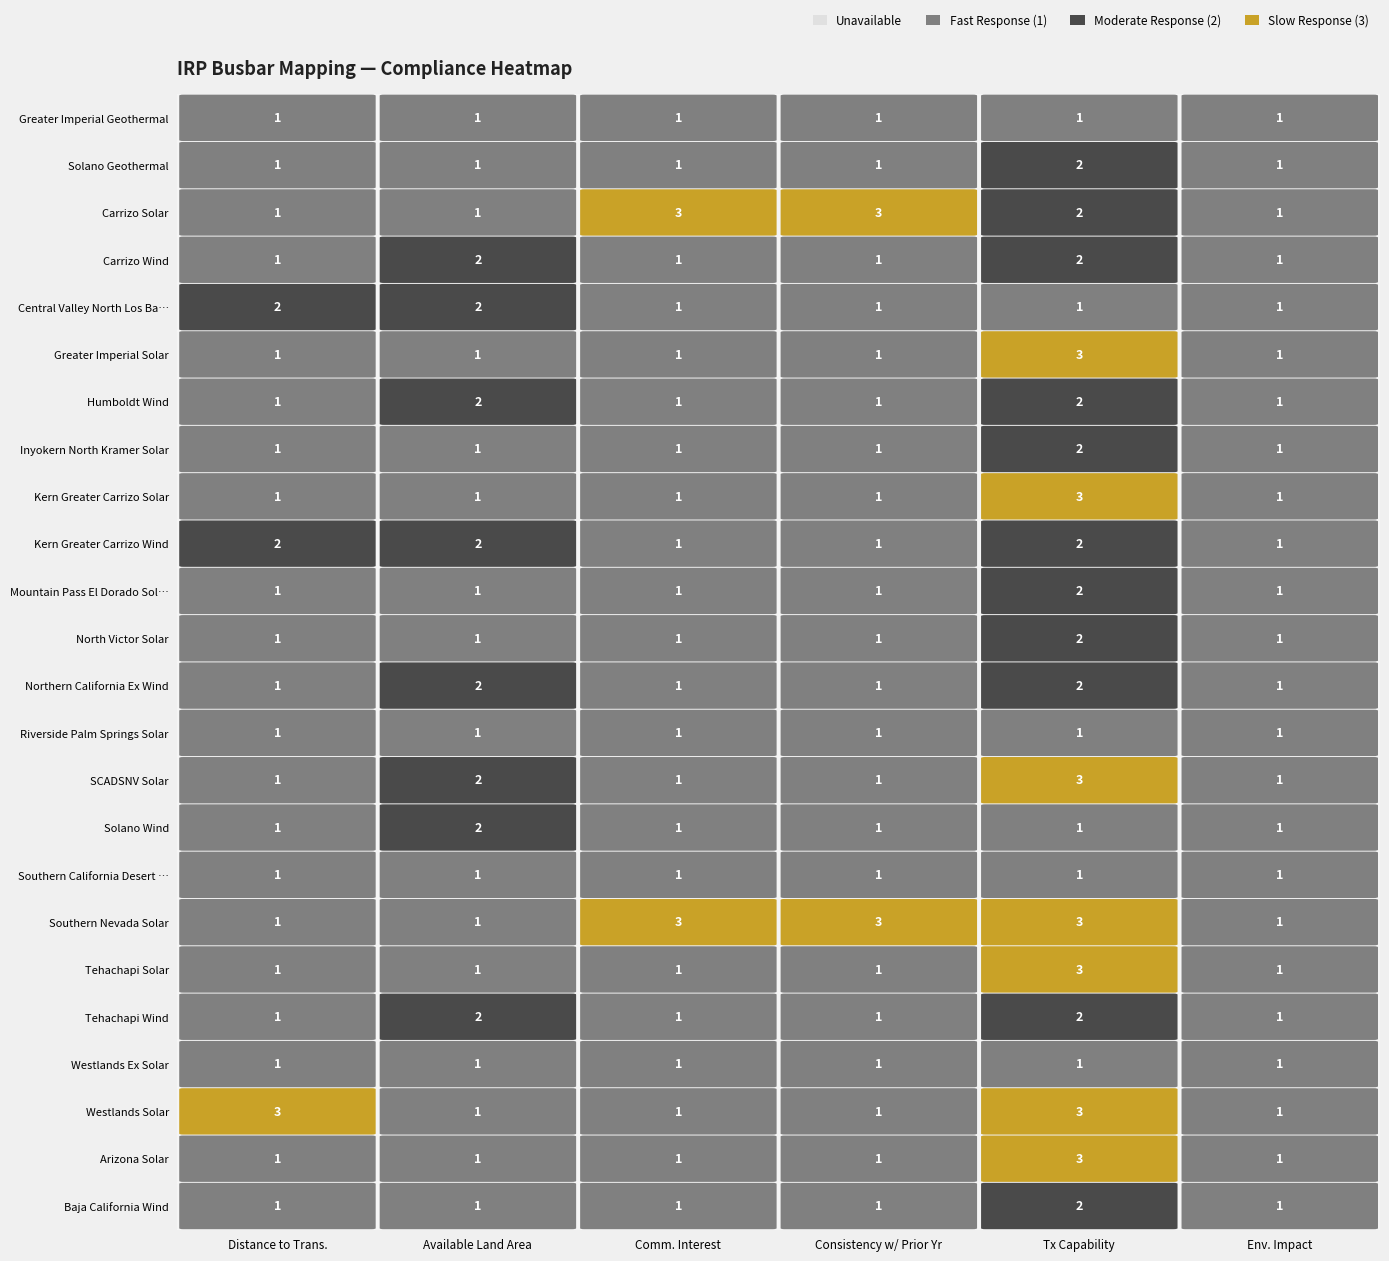

What value does the Baja_California_Wind series have at 0?

1